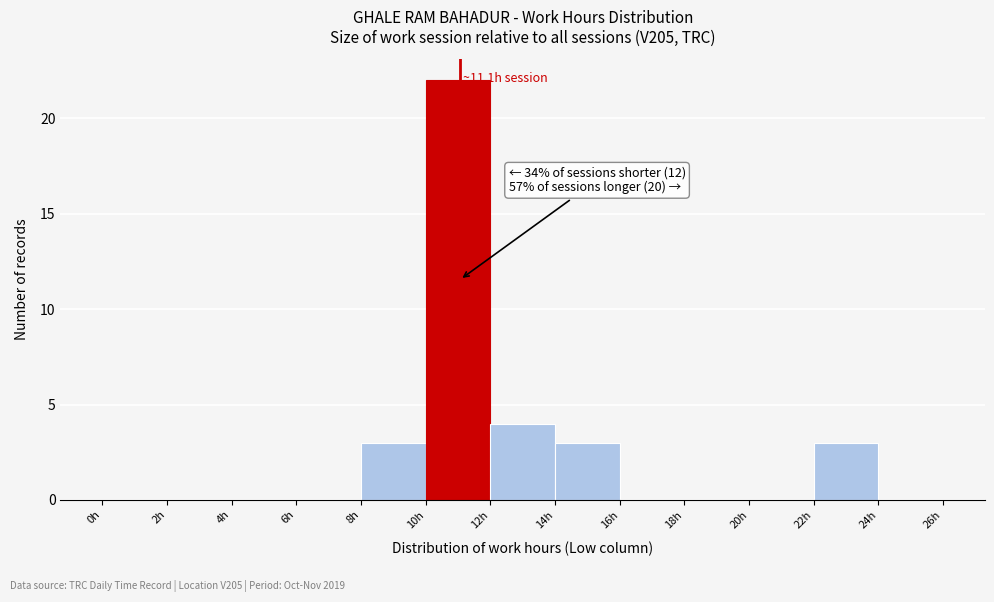

Over which range of the x-axis is the bar tallest?

10 to 12